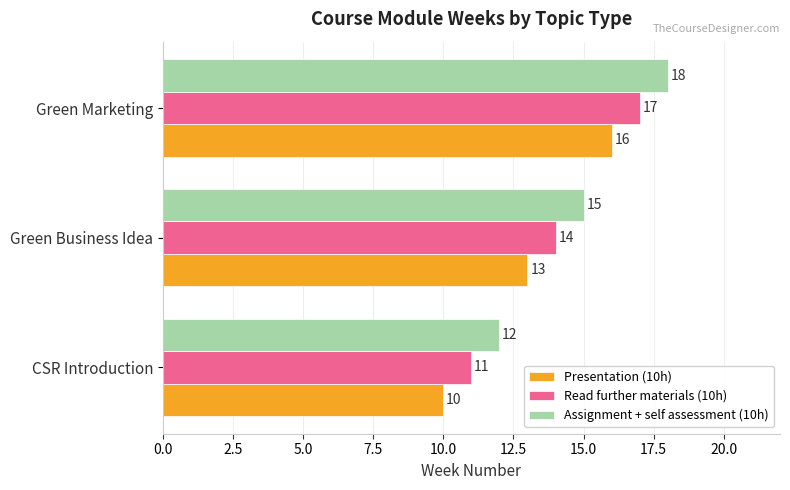

At which label does Assignment + self assessment (10h) reach its peak?

Green Marketing